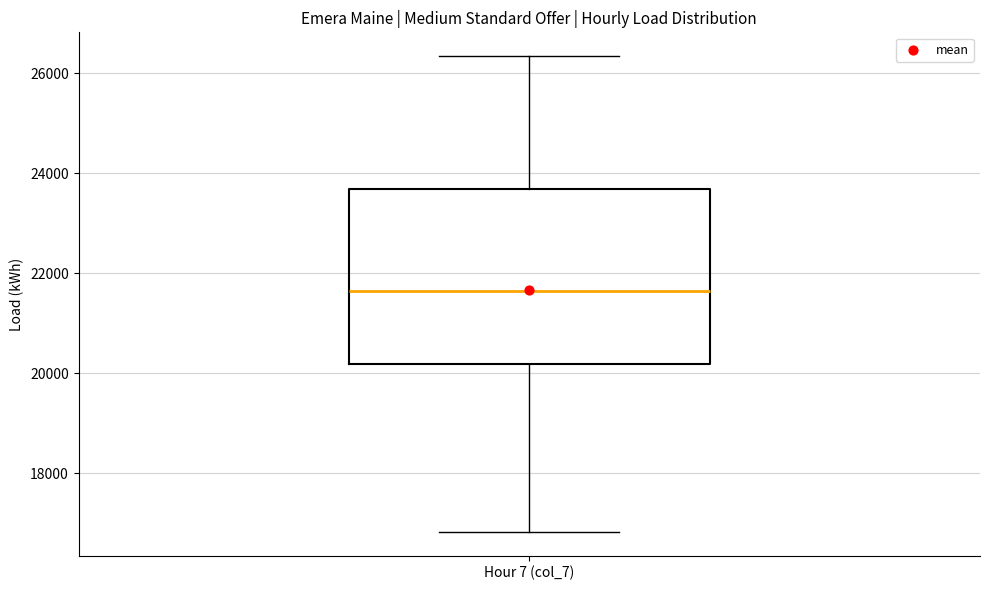

Transcribe this box plot: give where the median line is, the range the box spans, and where the two whiskers end, as read against the y-axis. The values are not printed on the chart, so give them approximately, as read against the axis.

median 21600, box 20200 to 23600, whiskers 16800 to 26400